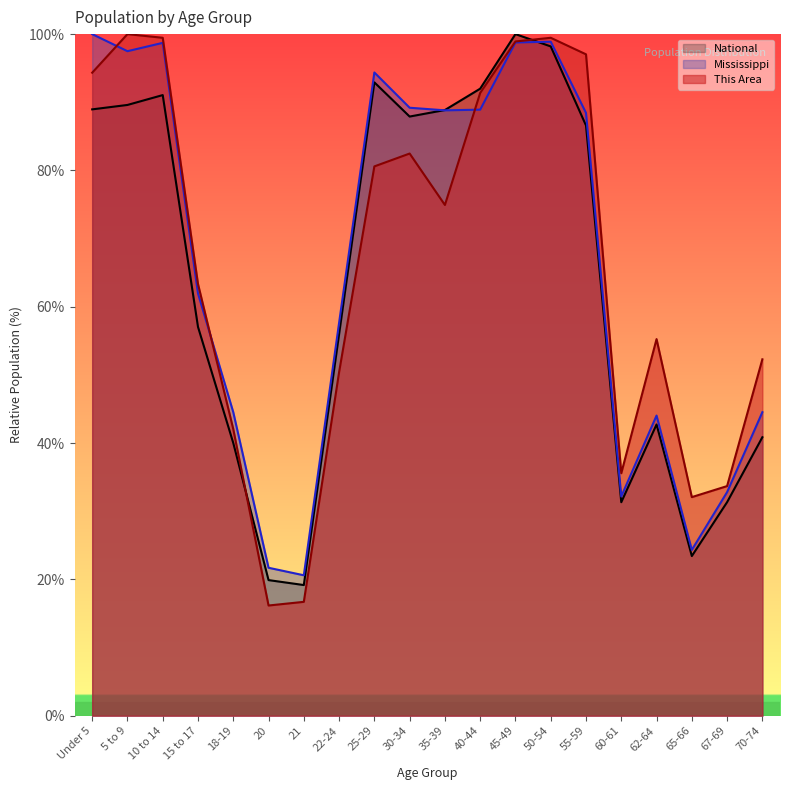

List the labels in order of Mississippi value, smallest first.

21, 20, 65-66, 60-61, 67-69, 62-64, 18-19, 70-74, 22-24, 15 to 17, 55-59, 35-39, 40-44, 30-34, 25-29, 5 to 9, 10 to 14, 45-49, 50-54, Under 5